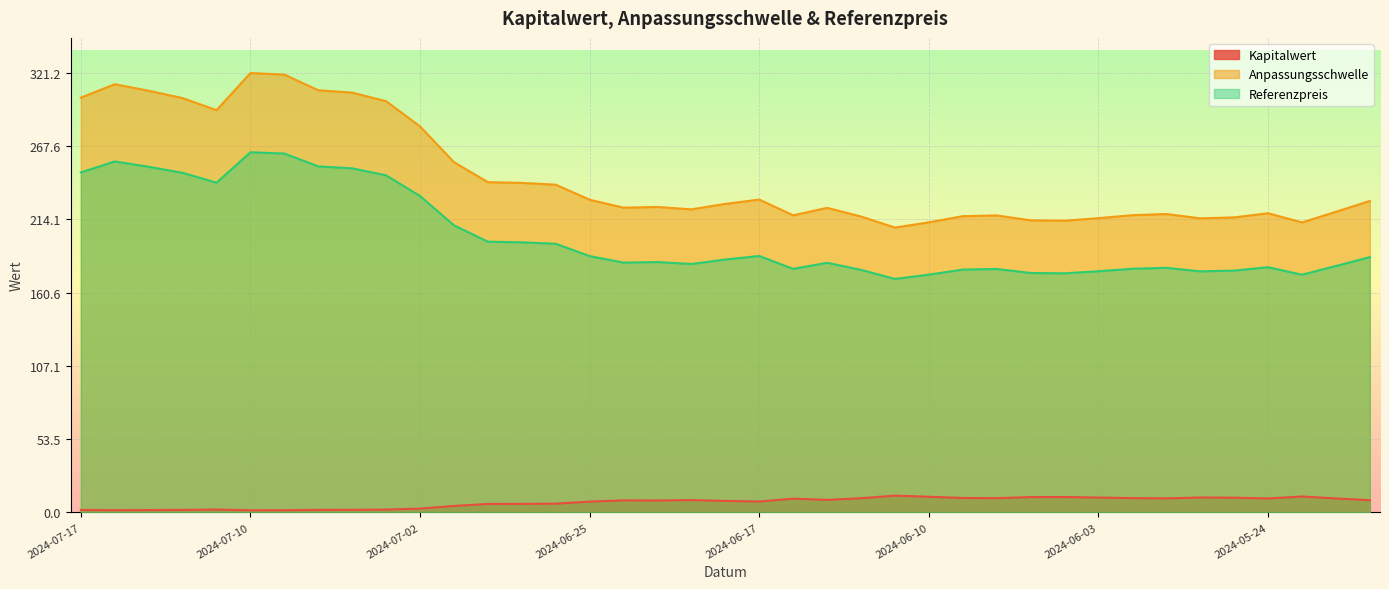

Rank the series by their average value, from highest to lowest.

Anpassungsschwelle, Referenzpreis, Kapitalwert